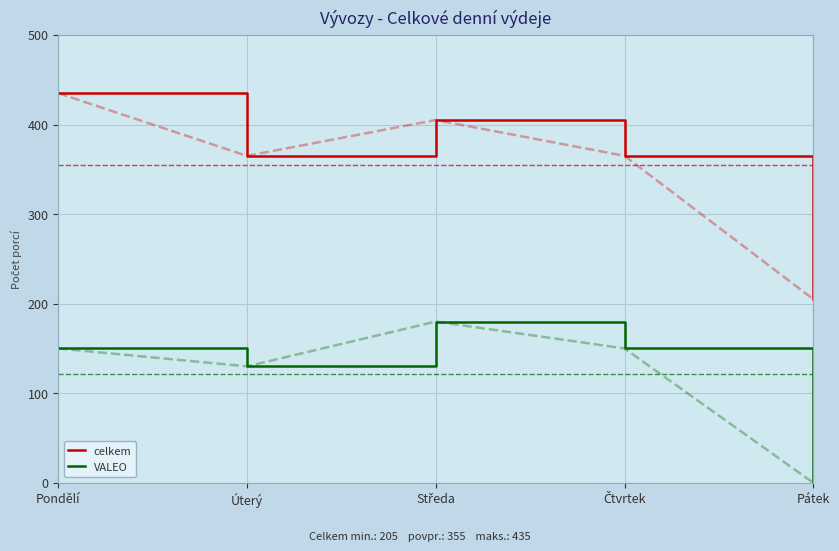

True or false: celkem and VALEO cross at least once.

False